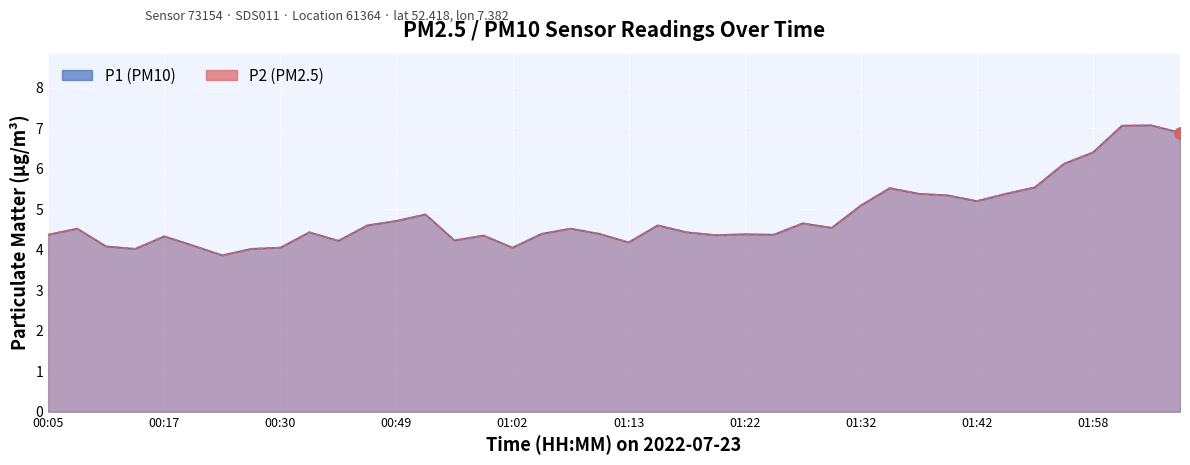

Which series has the largest total across all categories?

P1